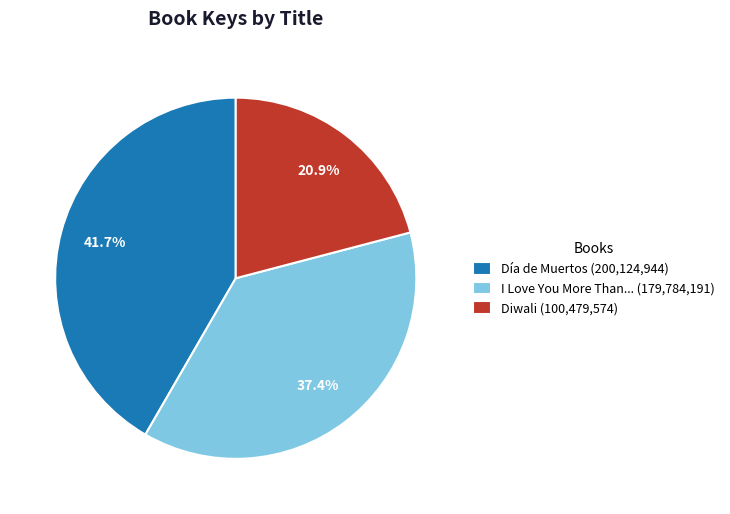

Does Diwali represent more than half of the total?

No